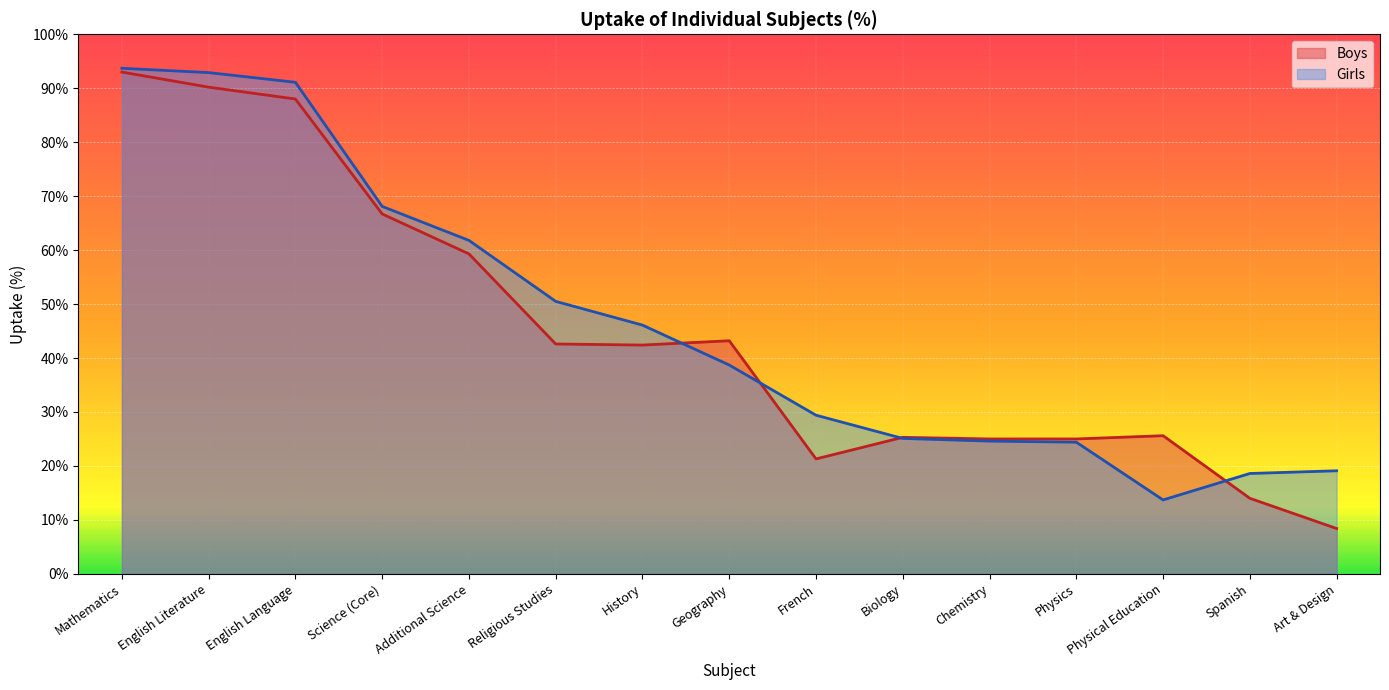

What is the sum of the Girls values at Mathematics and English Language?

184.8